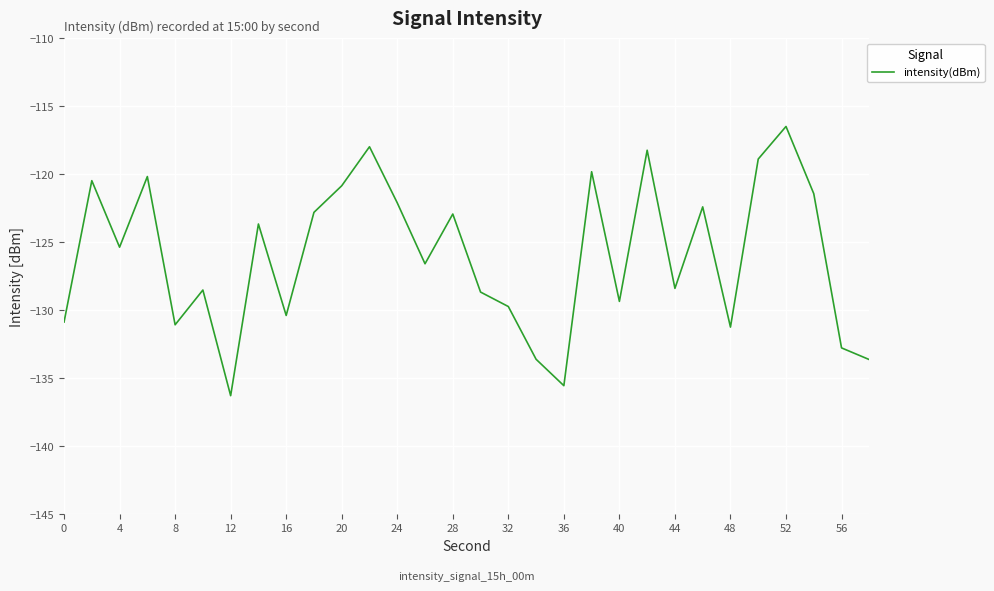

What is the difference between the maximum and minimum values?

19.8